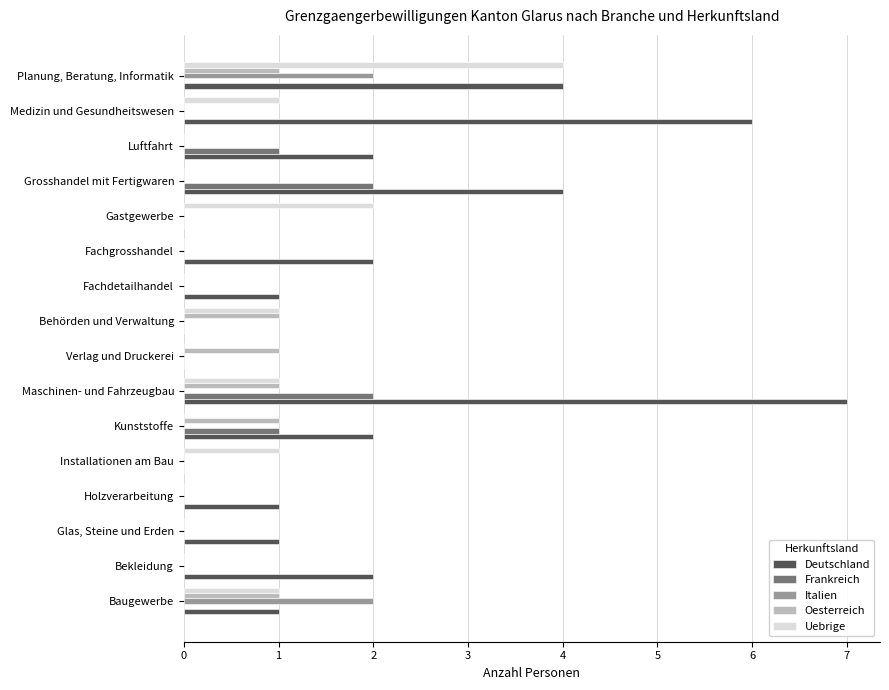

Is the value of Oesterreich at Fachgrosshandel greater than the value of Deutschland at Bekleidung?

No